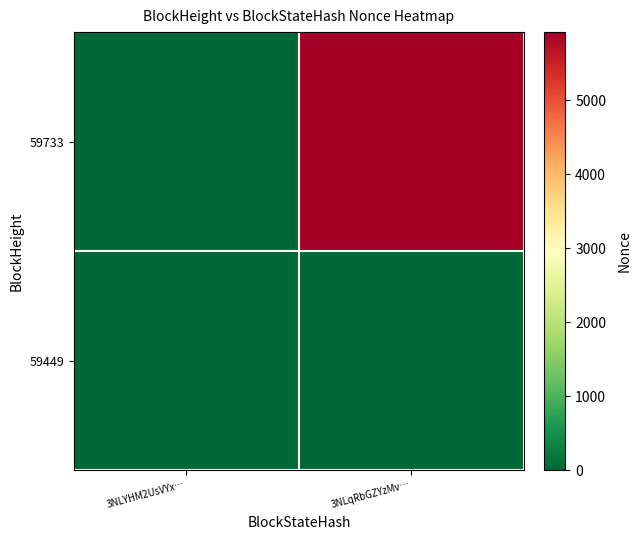

Rank the series by their average value, from lowest to highest.

59449, 59733